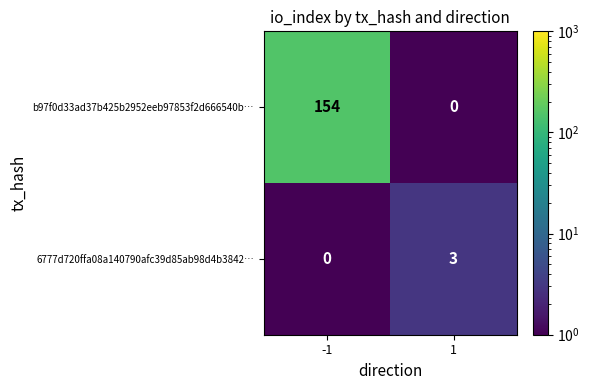

Which series changed the most between -1 and 1?

b97f0d33ad37b425b2952eeb97853f2d666540b…